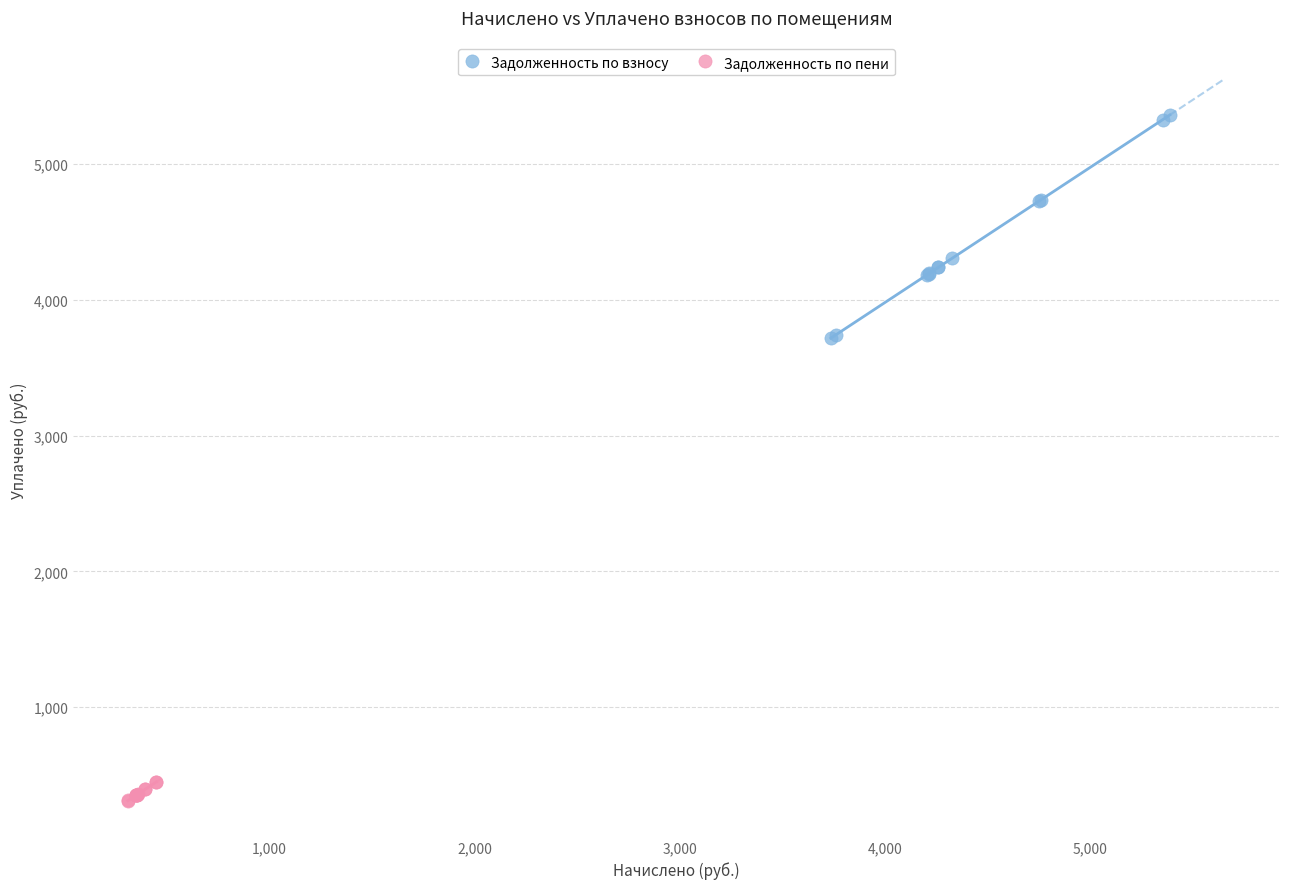

Which series reaches the maximum Y coordinate?

Задолженность по взносу